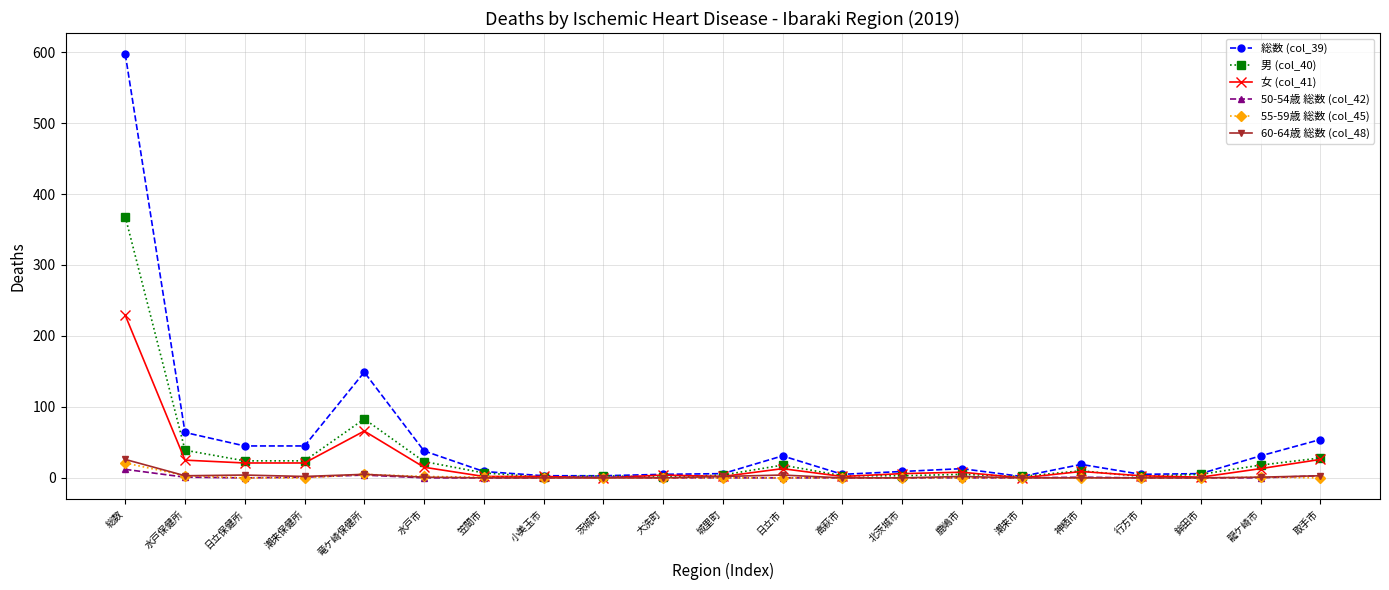

Between 龍ケ崎市 and 取手市, which series saw the biggest shift?

総数 (col_39)